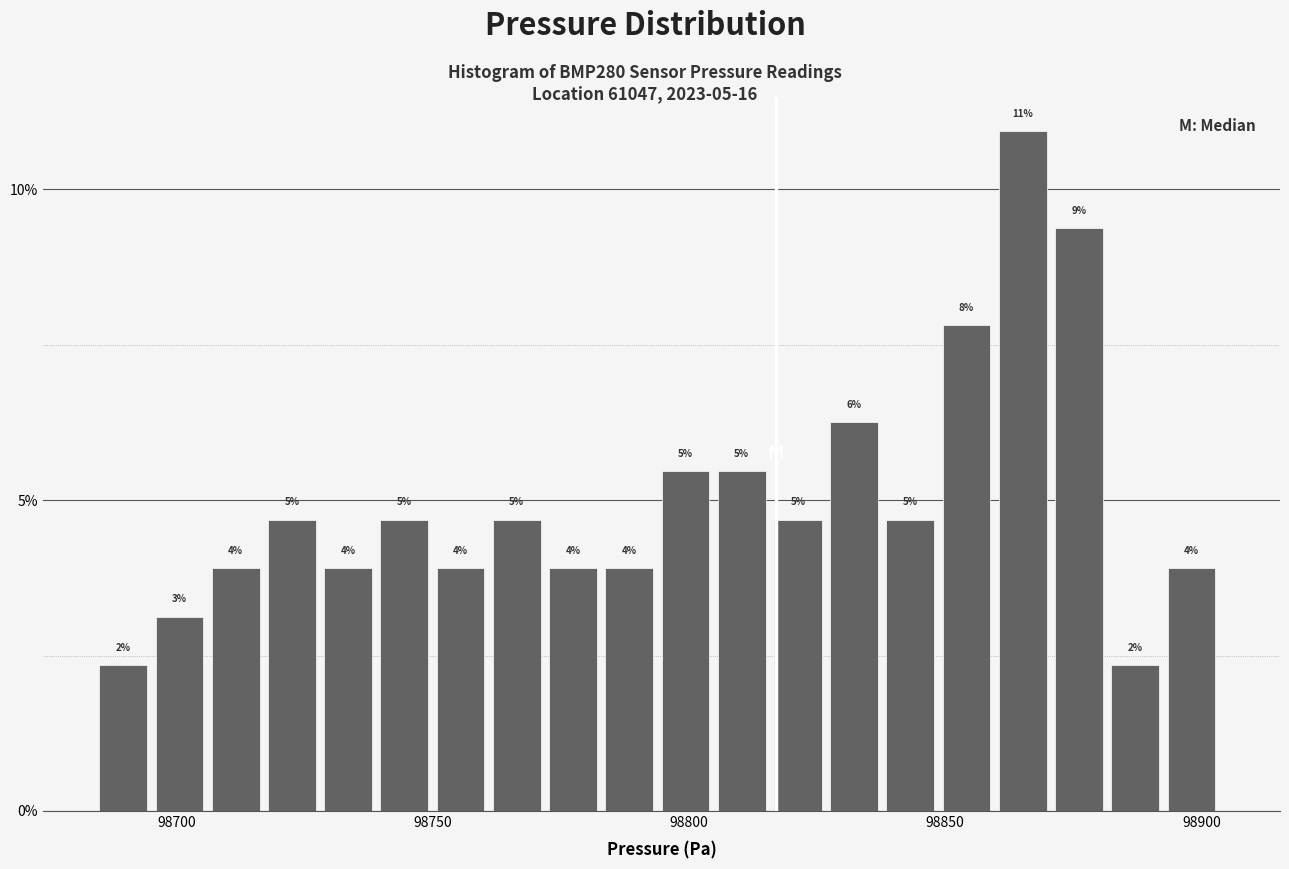

Read against the x-axis, roughly where is the centre of the tallest bar?

98865